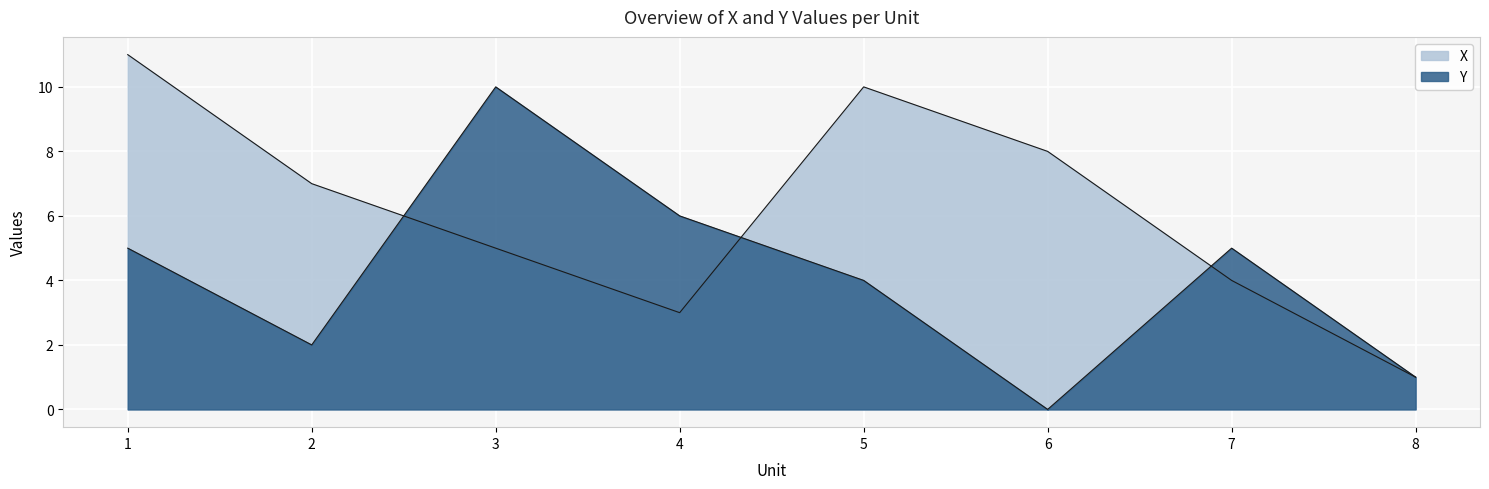

What is the maximum value for Y?

10